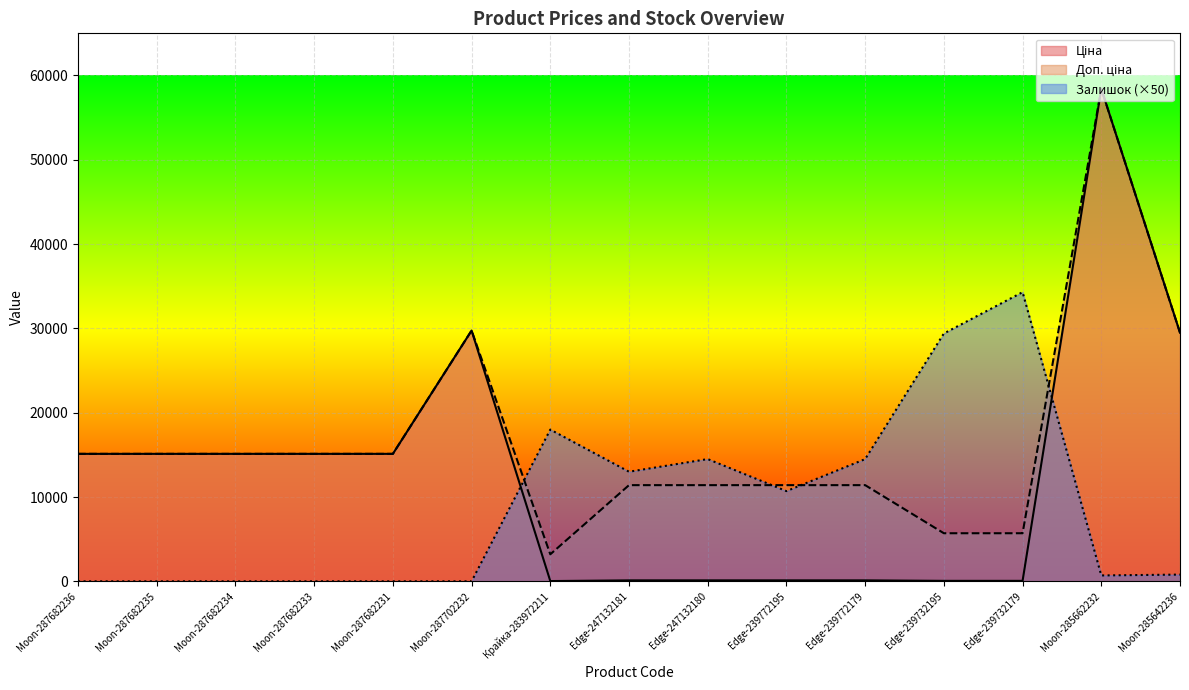

What is the difference between the highest and lowest values at Moon-287682233?

15120.0